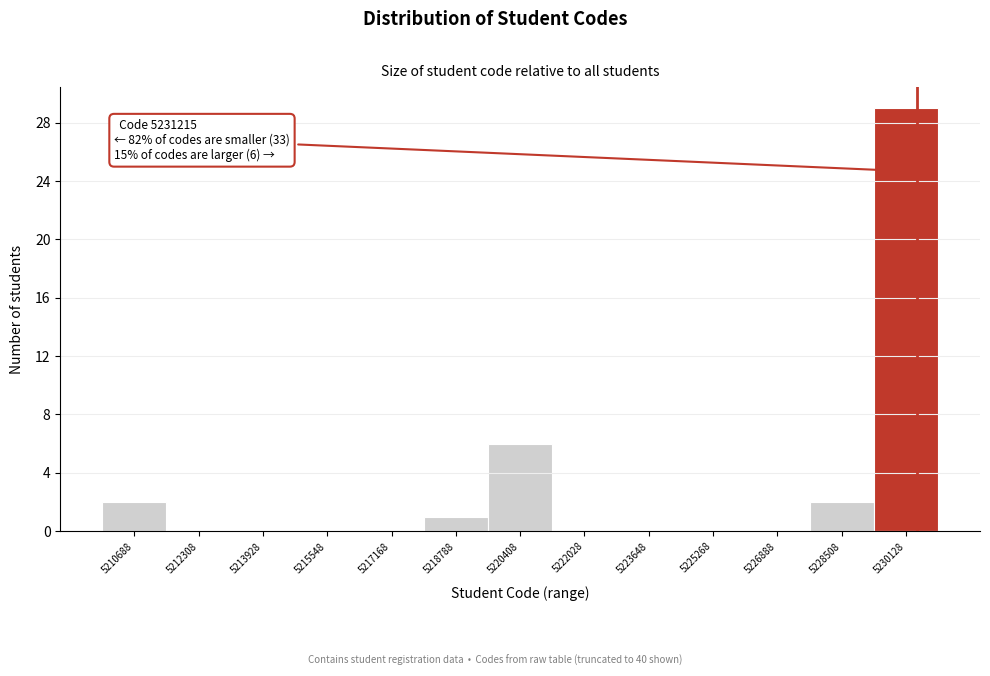

Reading left to right, what are all the values shown in this chart?

5210688=2	5212308=0	5213928=0	5215548=0	5217168=0	5218788=1	5220408=6	5222028=0	5223648=0	5225268=0	5226888=0	5228508=2	5230128=29